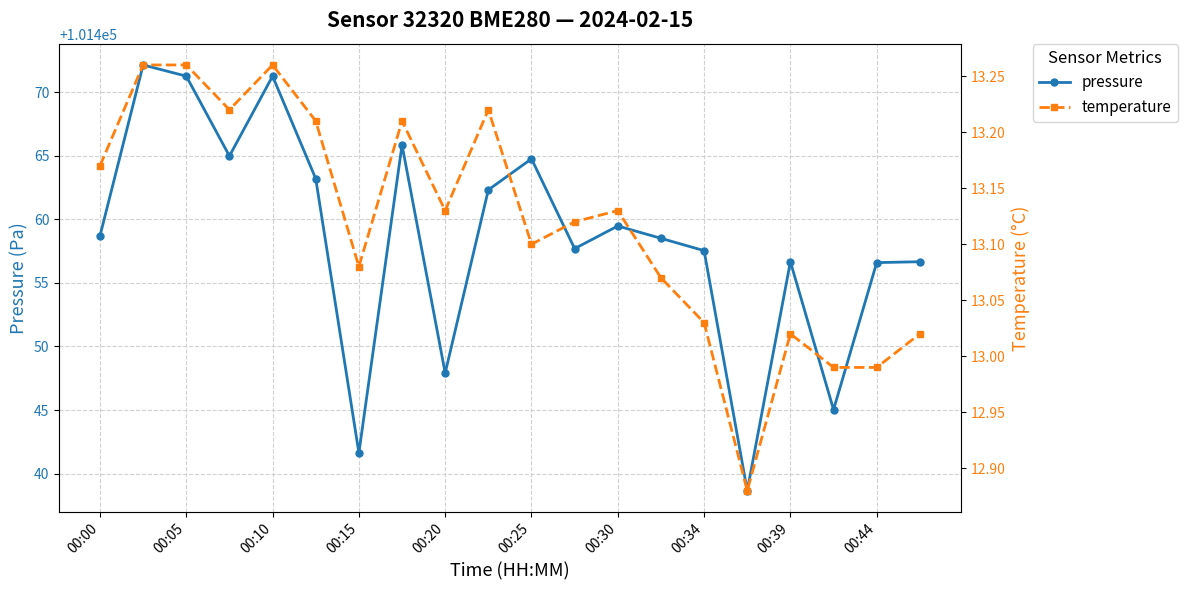

List the series in order of their overall mean, highest first.

pressure, temperature